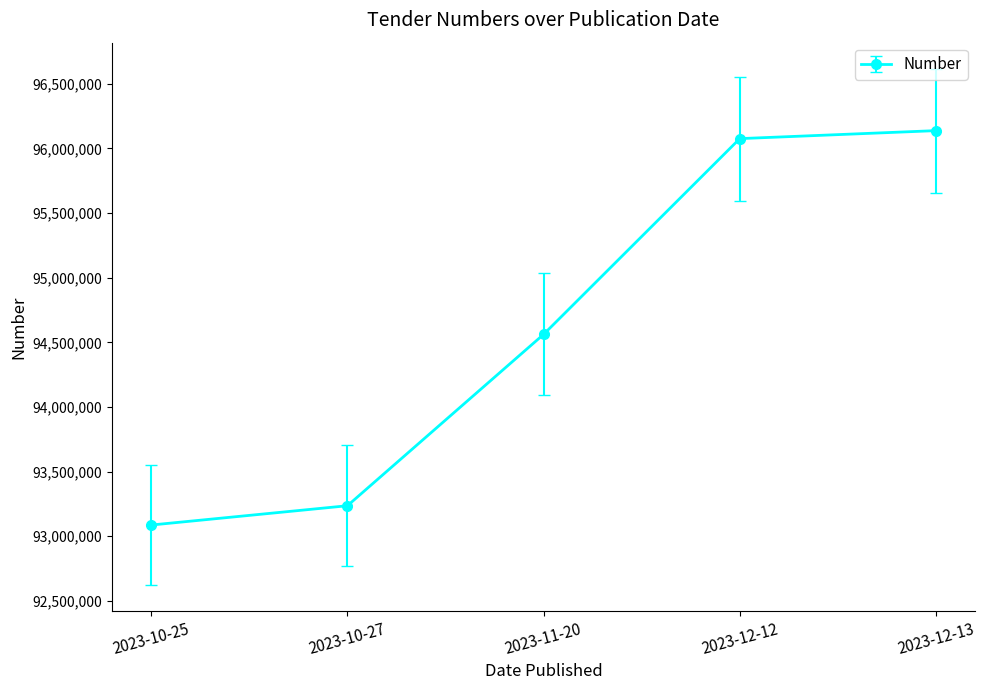

The value at 2023-10-27 is 37093728.6. True or false?

False